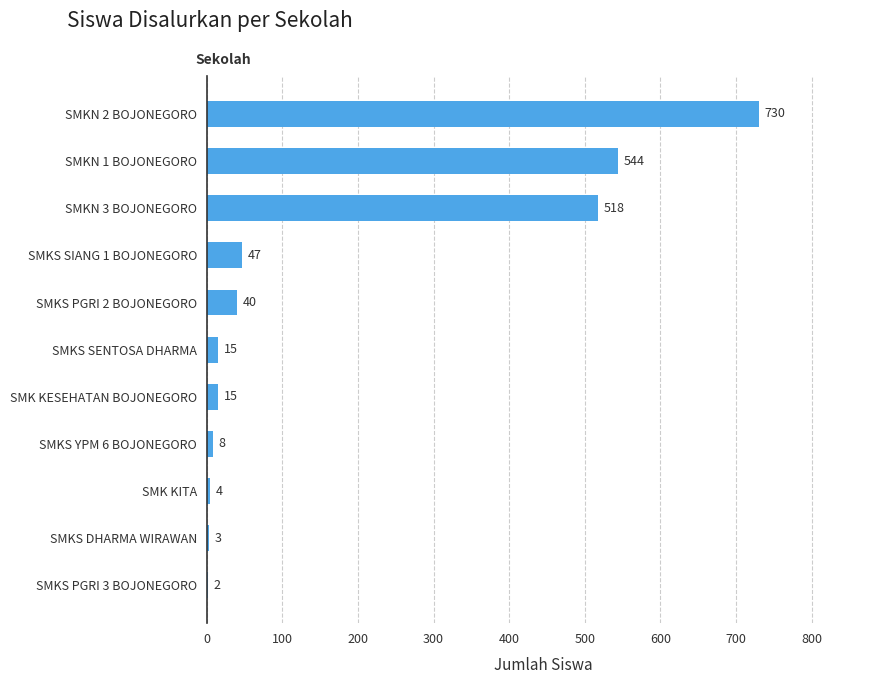

Reading top to bottom, transcribe all the data shown in this chart.

SMKN 2 BOJONEGORO=730	SMKN 1 BOJONEGORO=544	SMKN 3 BOJONEGORO=518	SMKS SIANG 1 BOJONEGORO=47	SMKS PGRI 2 BOJONEGORO=40	SMKS SENTOSA DHARMA=15	SMK KESEHATAN BOJONEGORO=15	SMKS YPM 6 BOJONEGORO=8	SMK KITA=4	SMKS DHARMA WIRAWAN=3	SMKS PGRI 3 BOJONEGORO=2